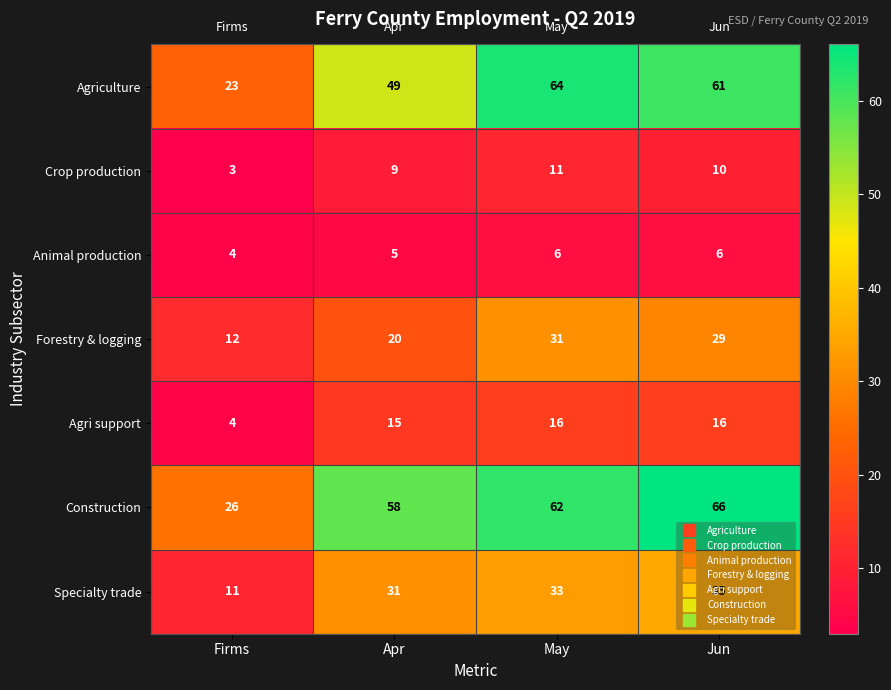

How many categories are shown in the chart?

4